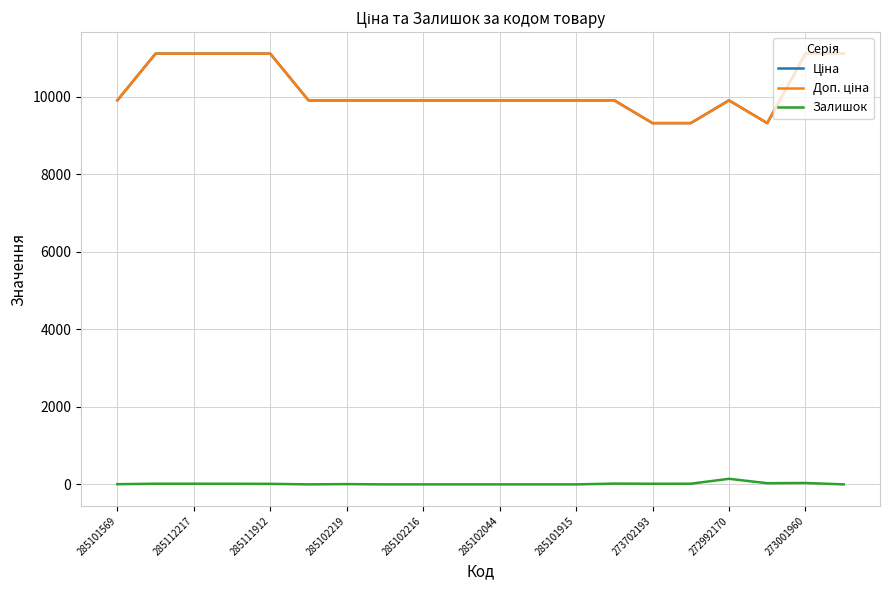

Rank the series by their maximum value, from lowest to highest.

Залишок, Ціна, Доп. ціна